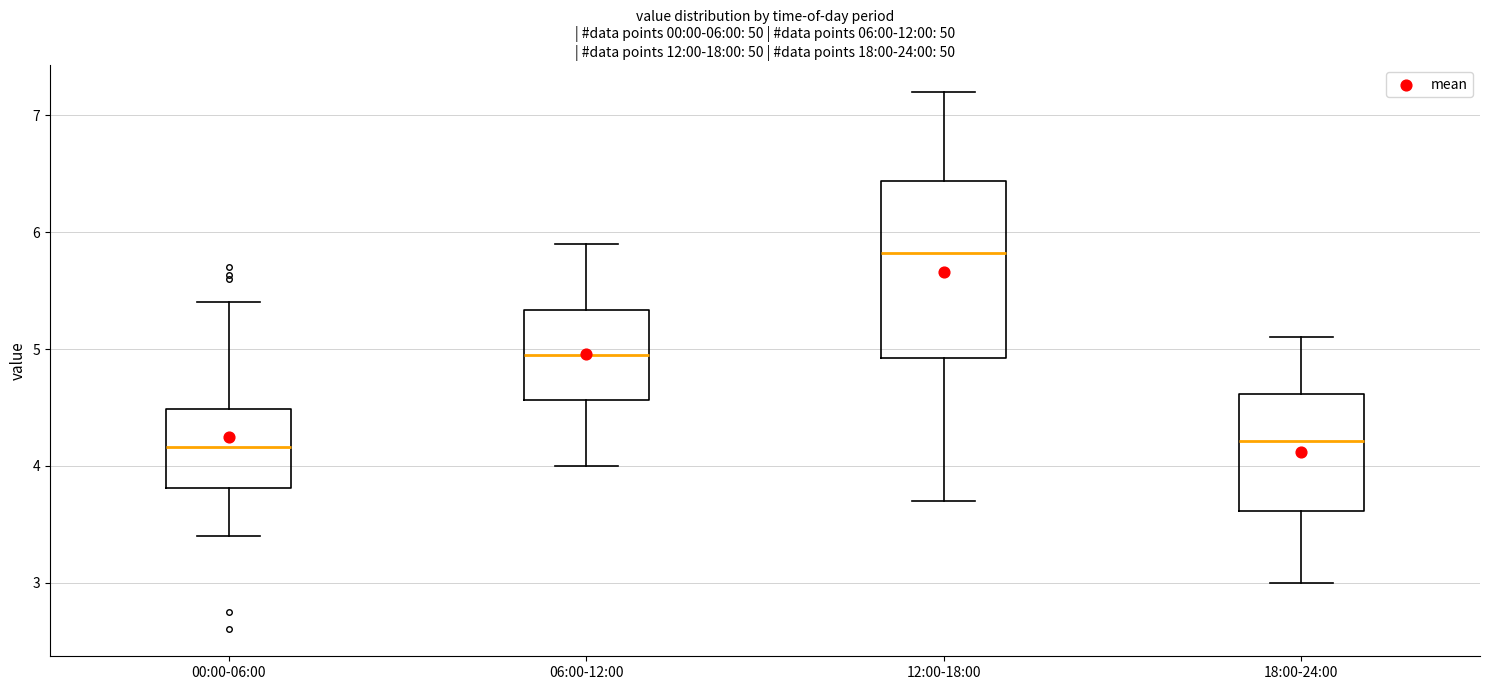

Which box's median line is the highest?

12:00-18:00